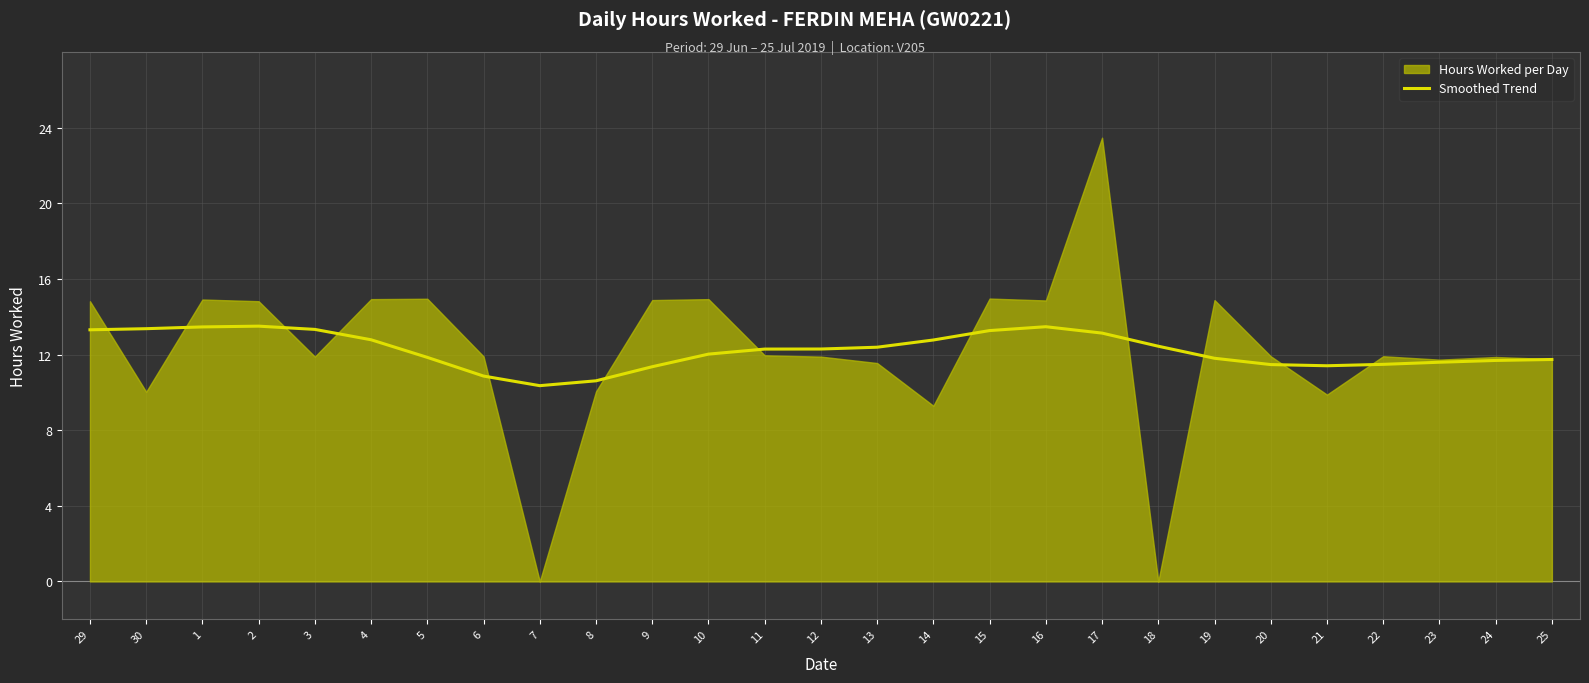

Is it true that Smoothed Trend equals 11.4 at 21?

True